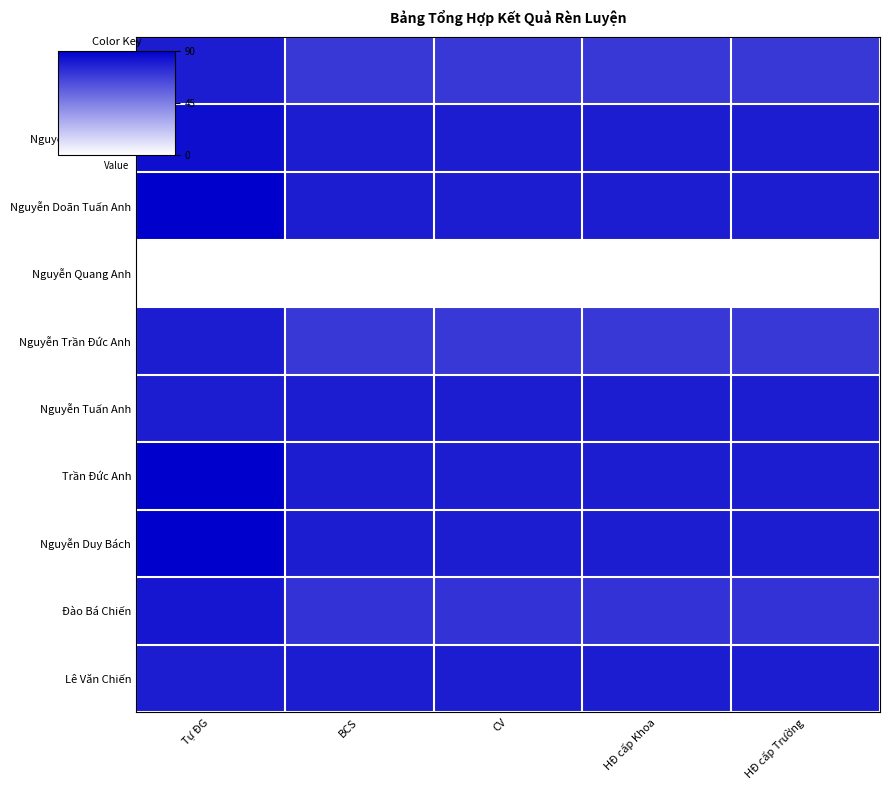

What is the maximum value shown in the chart?

90.0